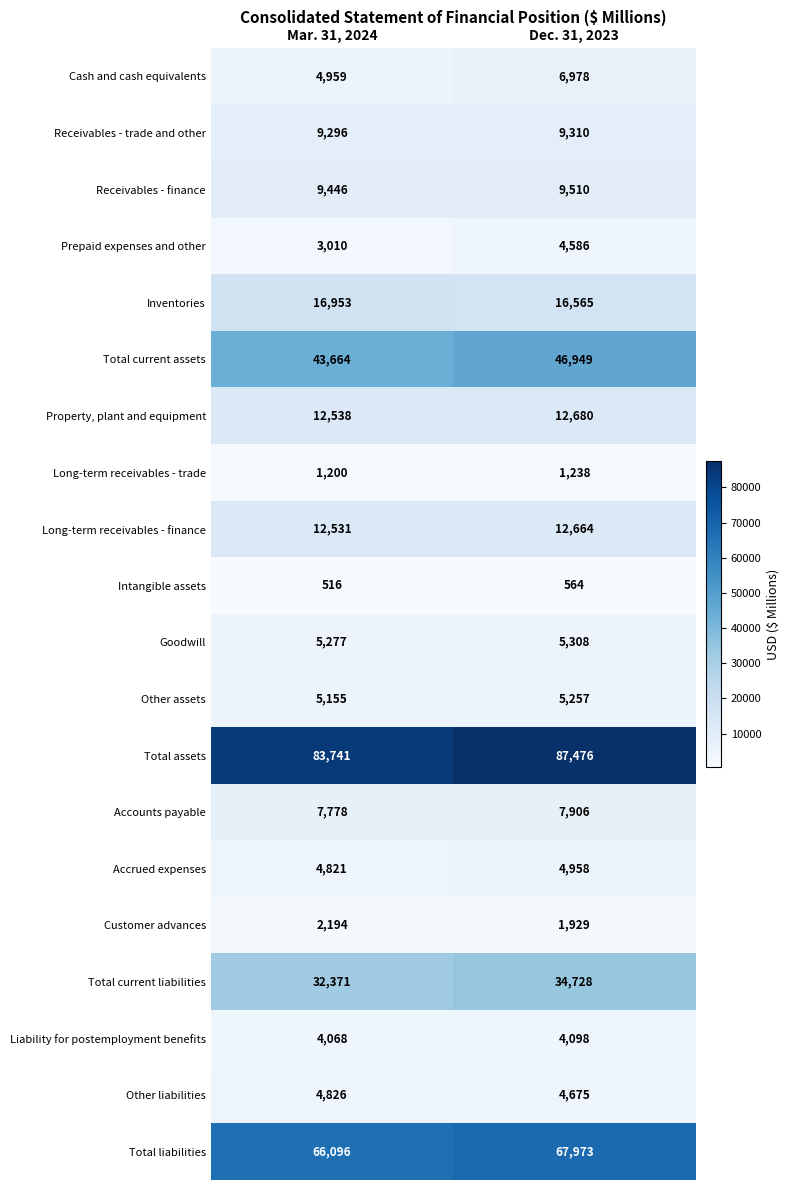

Which series changed the most between Mar. 31, 2024 and Dec. 31, 2023?

Total assets